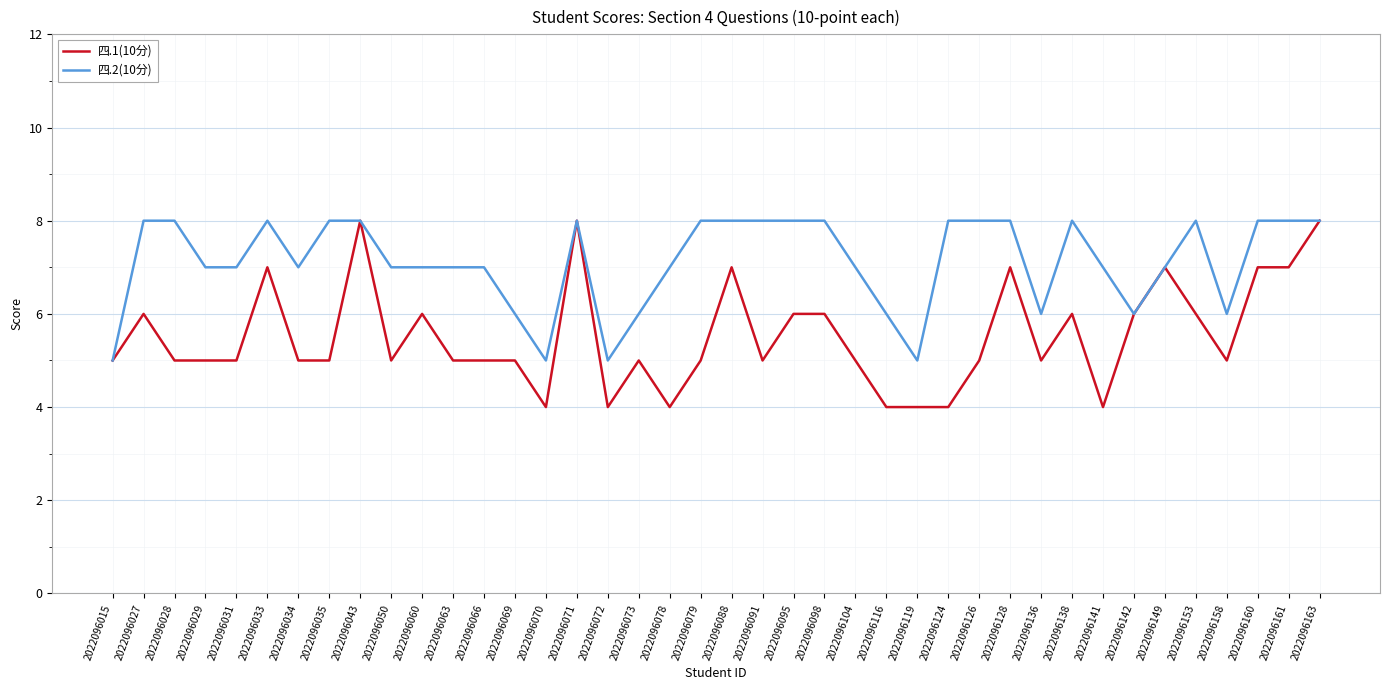

Where is the first local maximum for 四.1(10分)?

2022096027